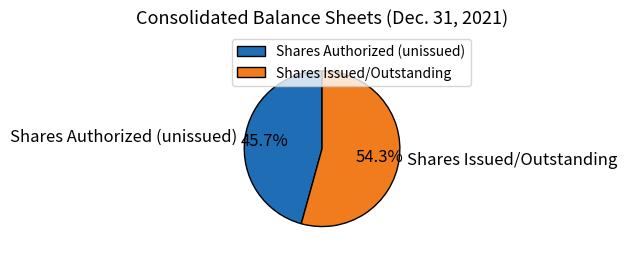

Which category has the smallest portion of the pie?

Shares Authorized (unissued)